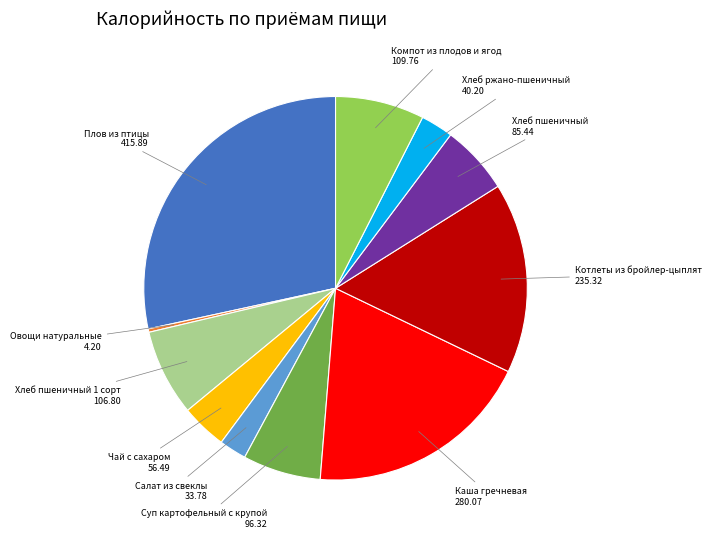

Which has a higher value, Суп картофельный с крупой or Овощи натуральные?

Суп картофельный с крупой